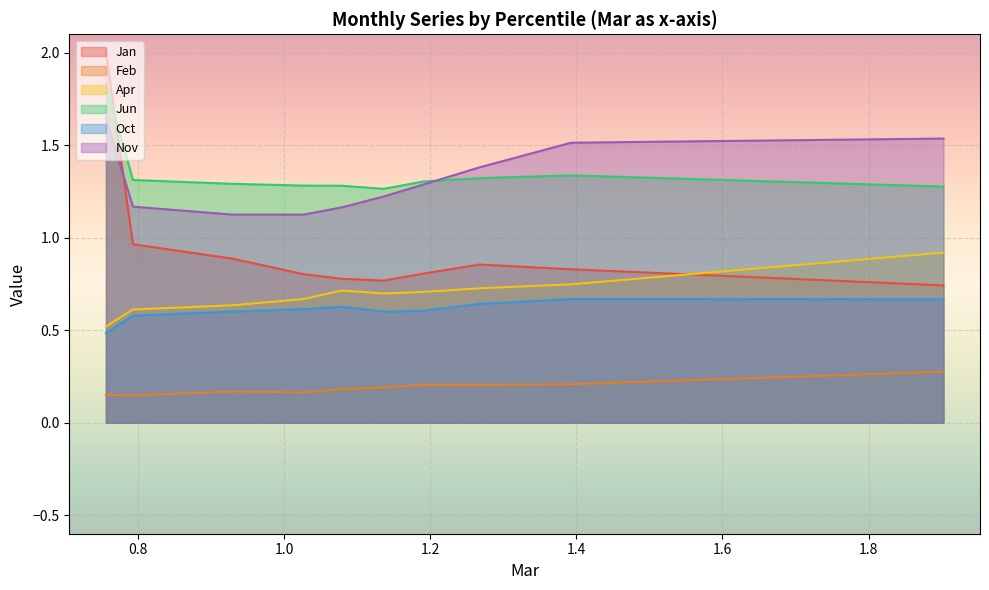

Is the value of Jan at pct35 greater than the value of Jun at pct45?

No